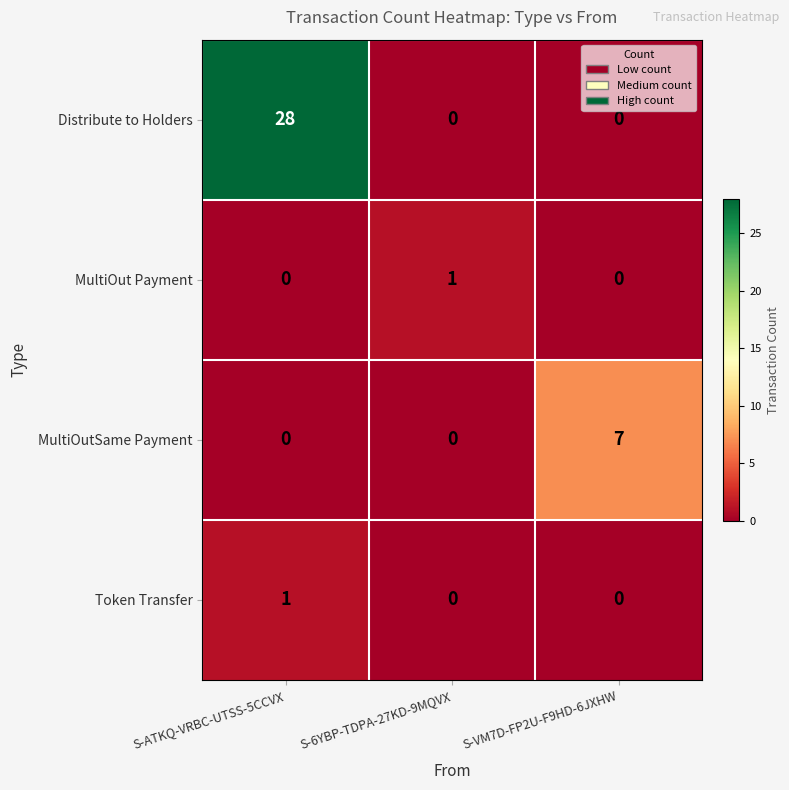

What is the difference between the highest and lowest values at S-6YBP-TDPA-27KD-9MQVX?

1